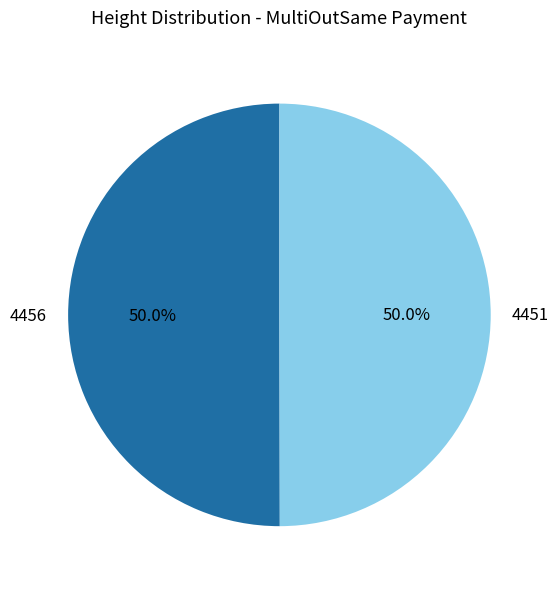

What is the ratio of the value at 4456 to the value at 4451?

1.0